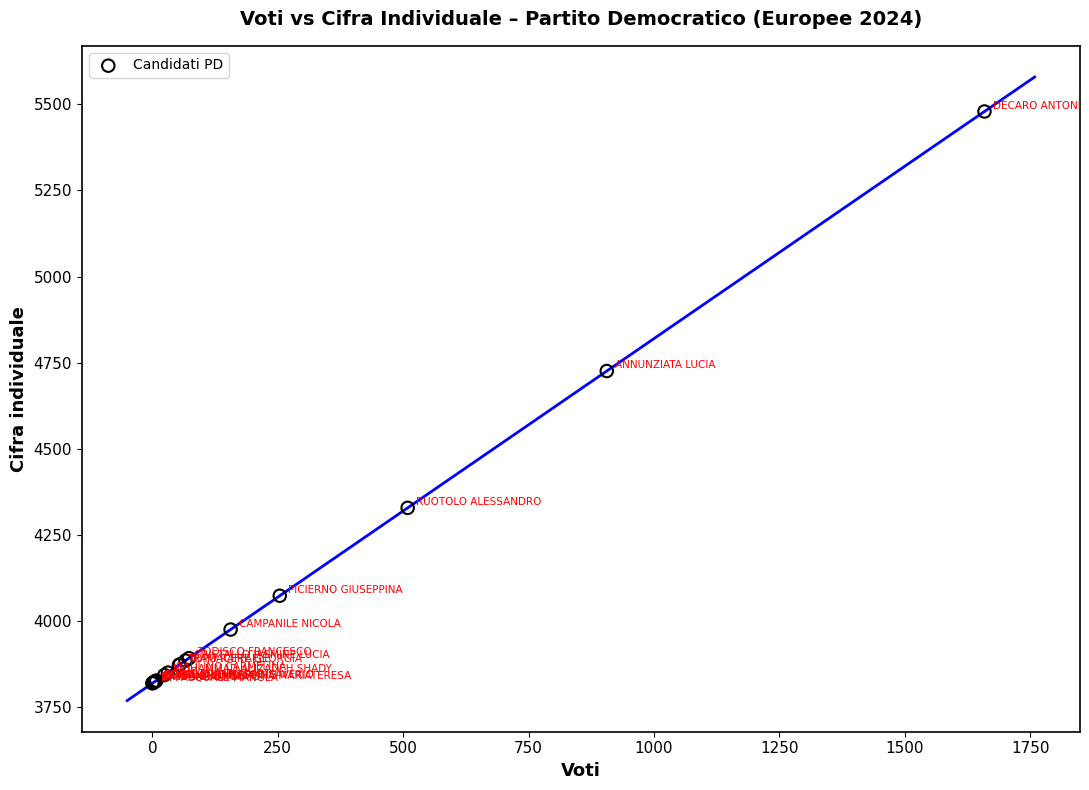

What Y value in the scatter plot is closest to 4649?

4726